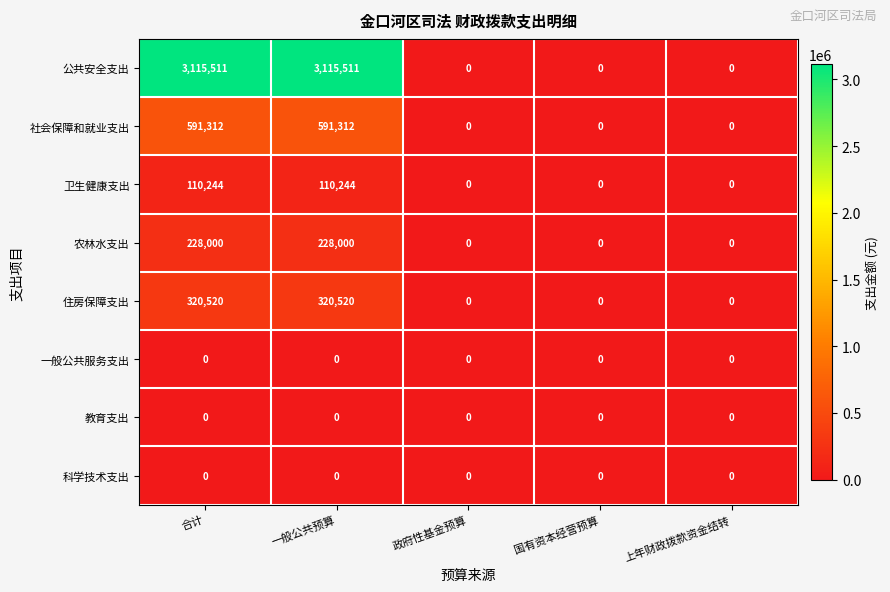

What value does the 社会保障和就业支出 series have at 一般公共预算, to the nearest 10?

591310